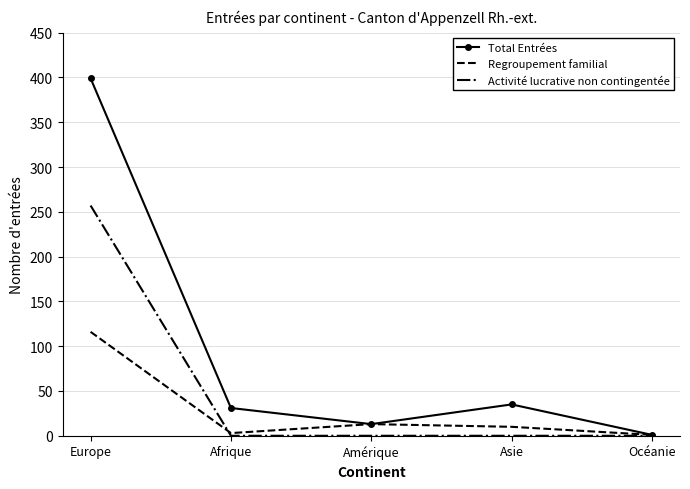

Between Europe and Afrique, which series saw the biggest shift?

Total Entrées